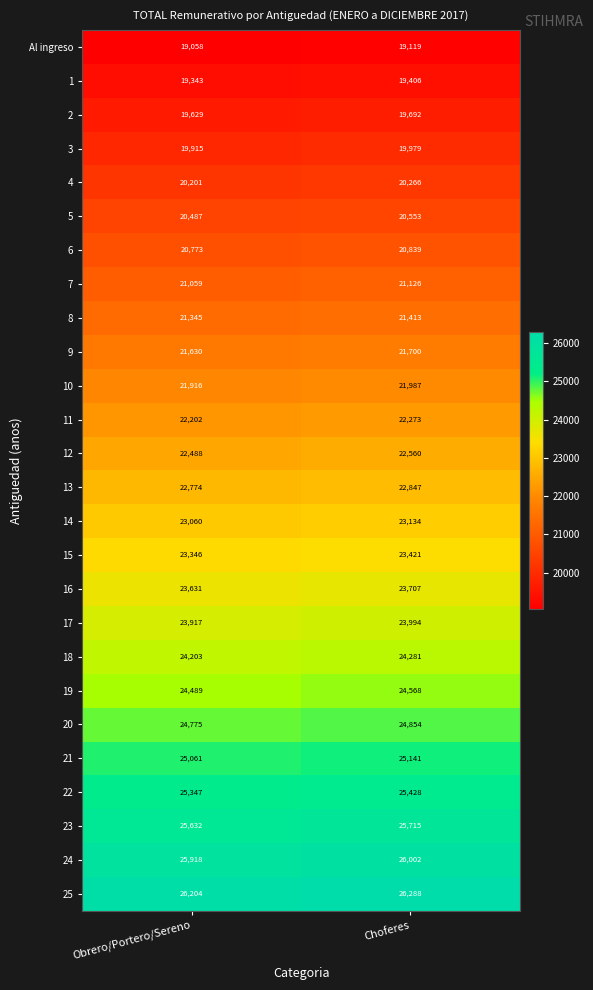

What is the spread (max minus min) of values at Choferes?

7169